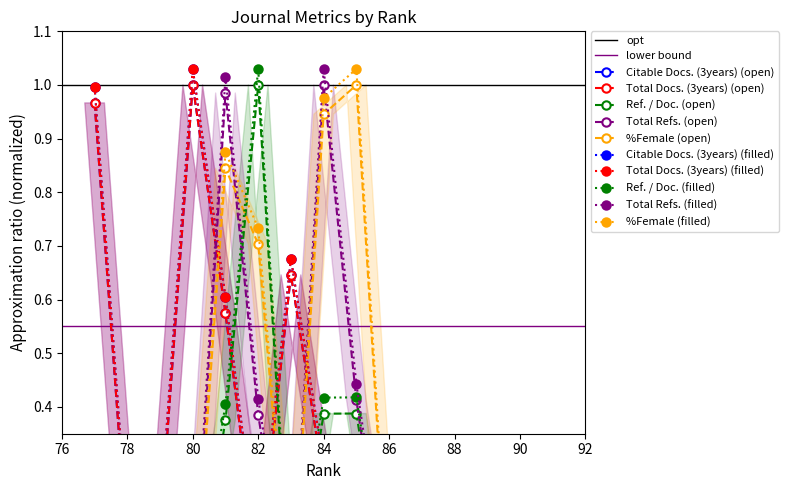

The value of Ref. / Doc. at 86 is 0.0. True or false?

True